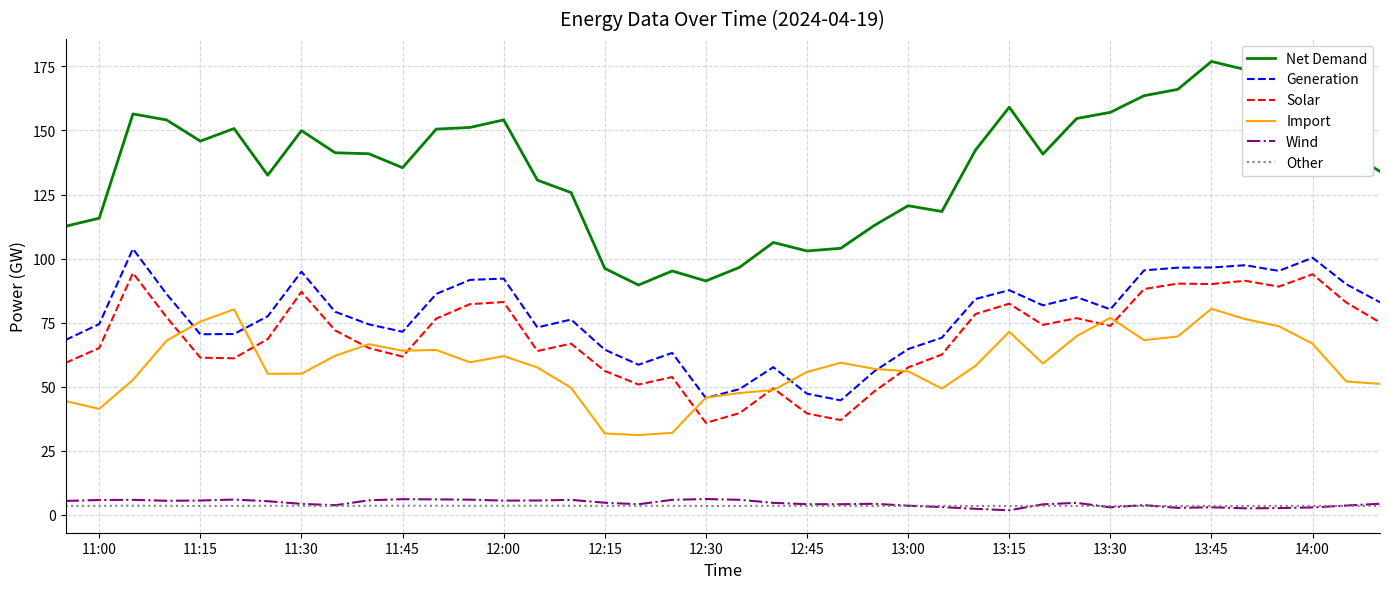

Which series has the widest spread of values?

Net Demand